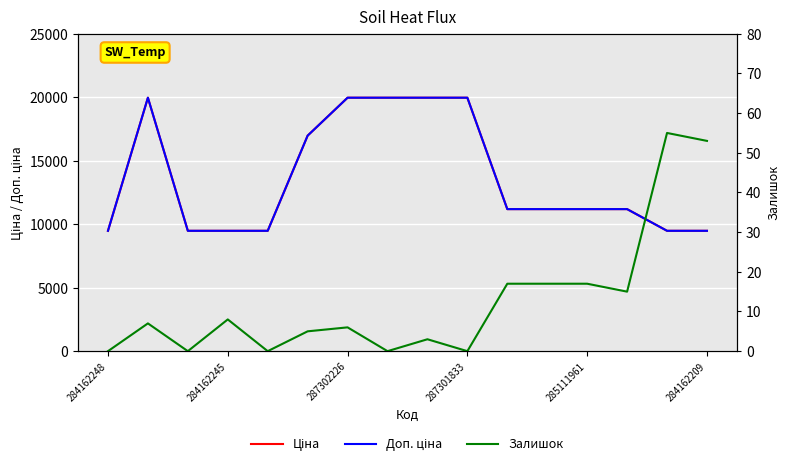

What is the sum of all Ціна values?

218430.2